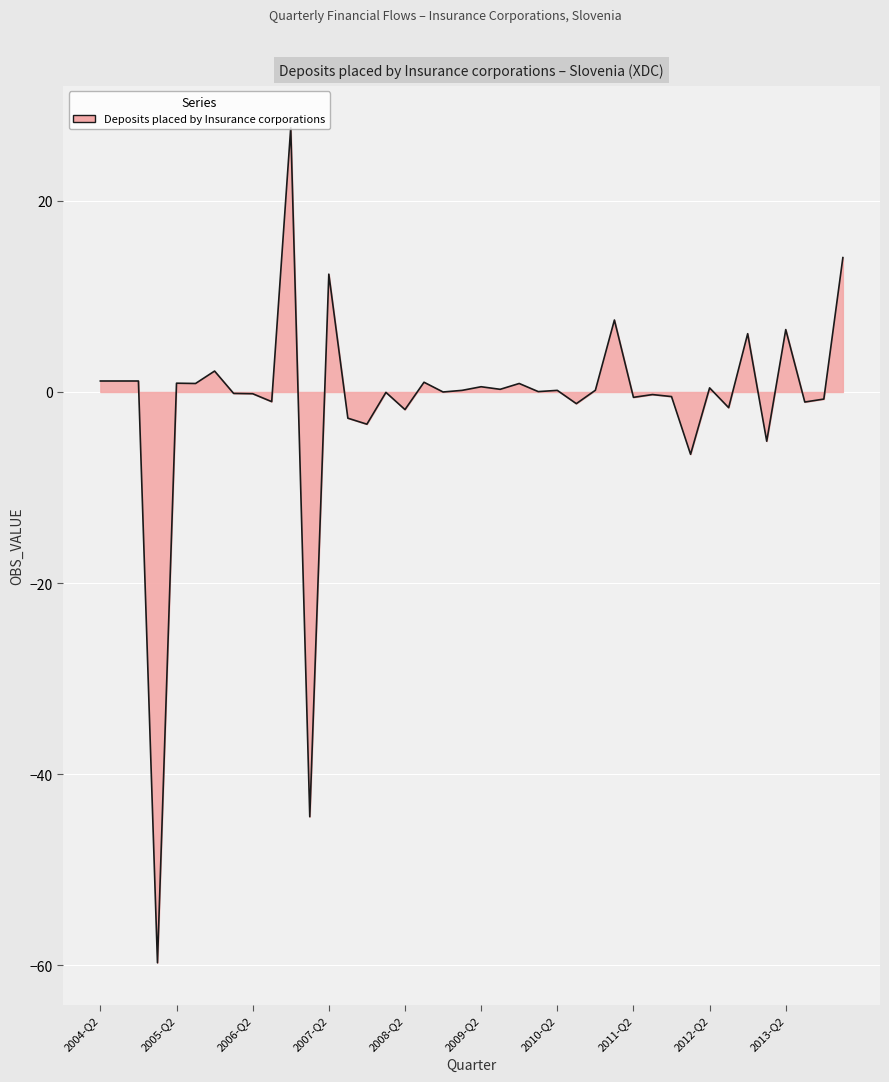

What is the greatest value displayed?

27.7